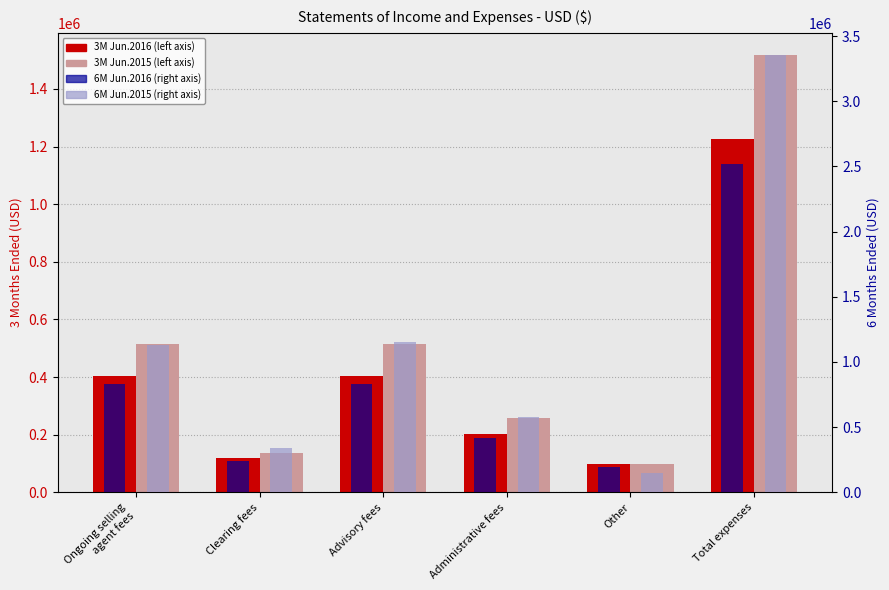

Which label corresponds to the smallest value in the chart?

Other